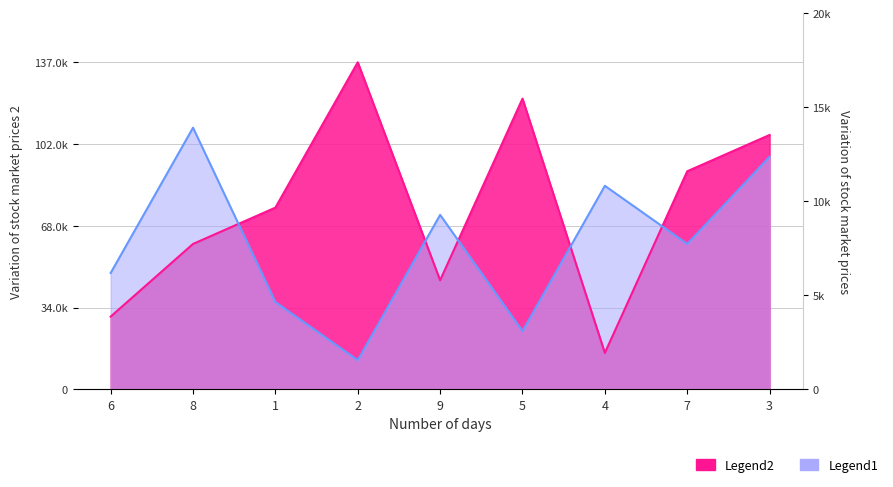

Which category has the highest value across all series?

2